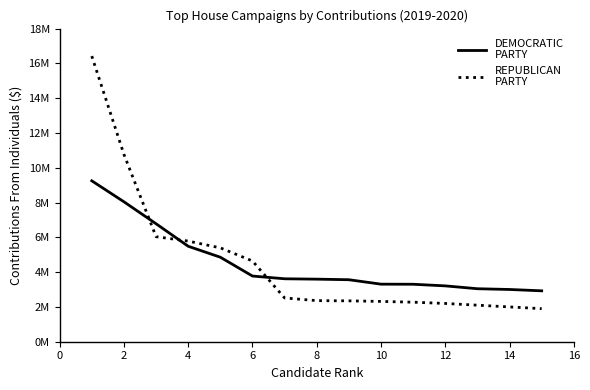

Is this an area chart (filled region under the line)?

No